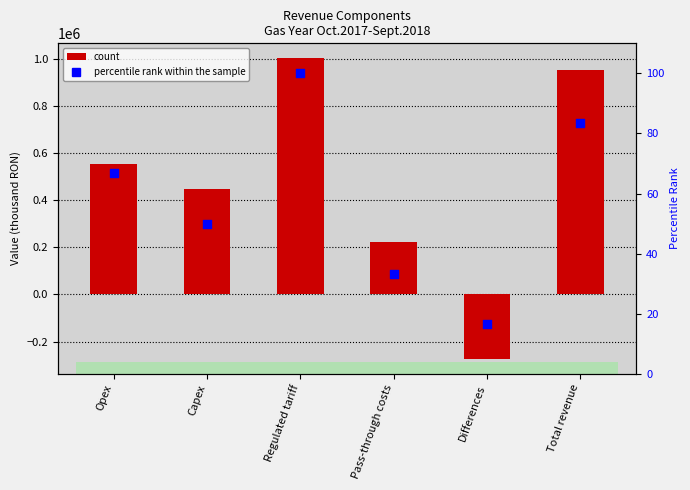

What is the total value across all series at Capex?

446990.2